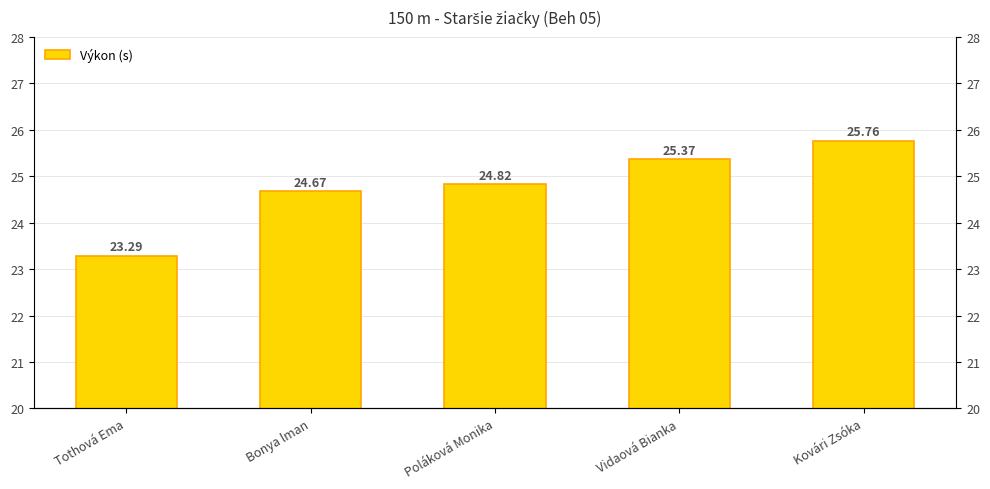

The value at Poláková Monika is 24.8. True or false?

True